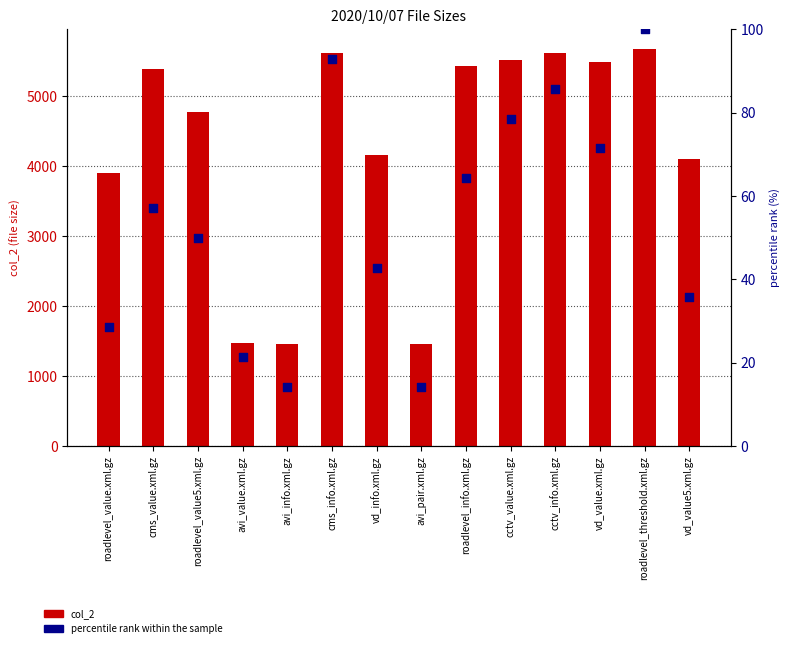

Which series contains the highest Y value?

col_2